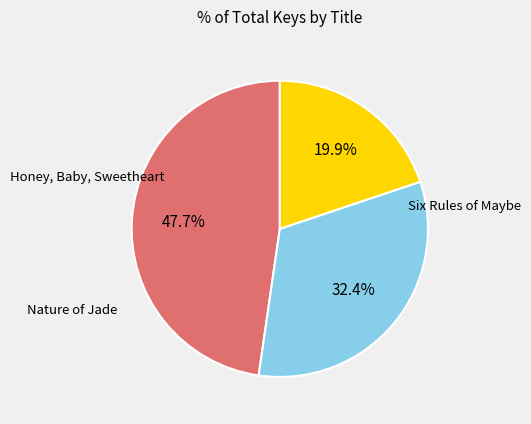

To the nearest percent, what is the combined percentage of Honey, Baby, Sweetheart and Nature of Jade?

52%